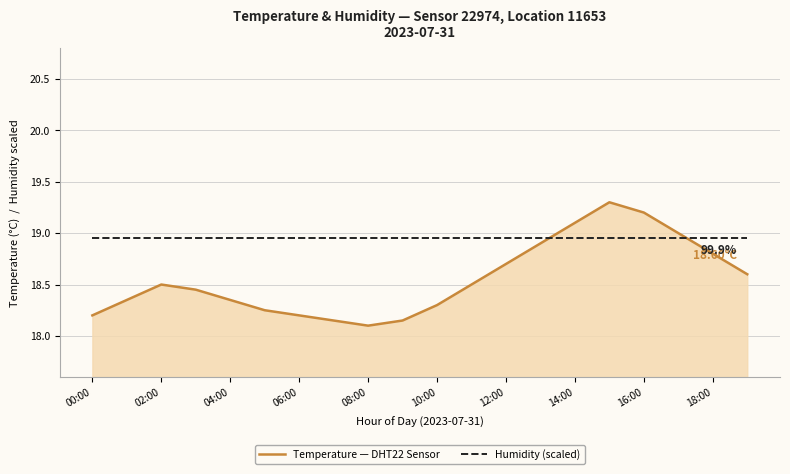

List the series in order of their peak value, highest first.

Temperature — DHT22 Sensor, Humidity (scaled)